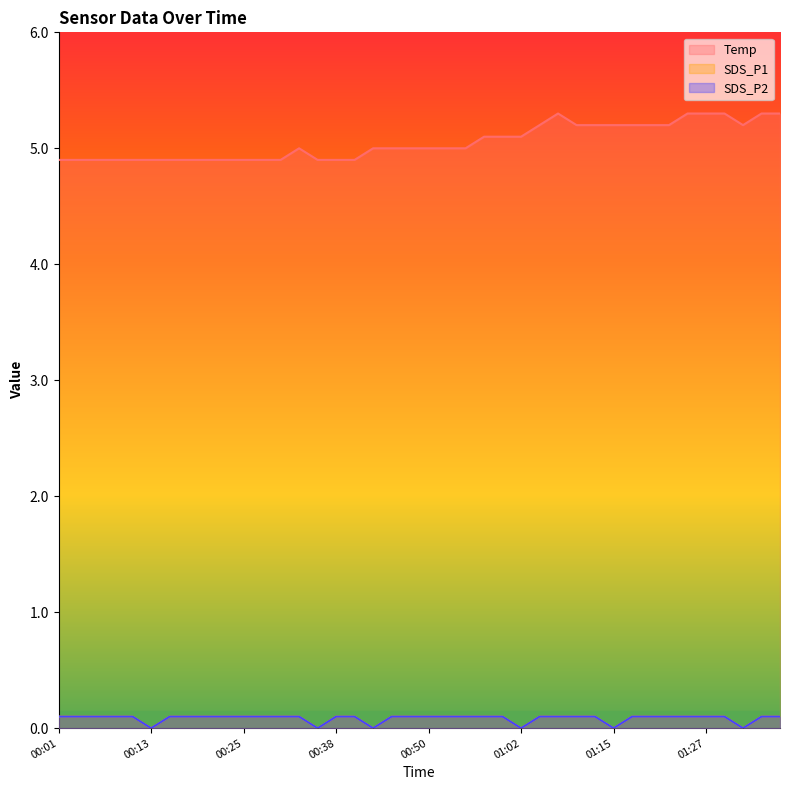

Rank the series at 00:06 from lowest to highest value.

SDS_P1, SDS_P2, Temp